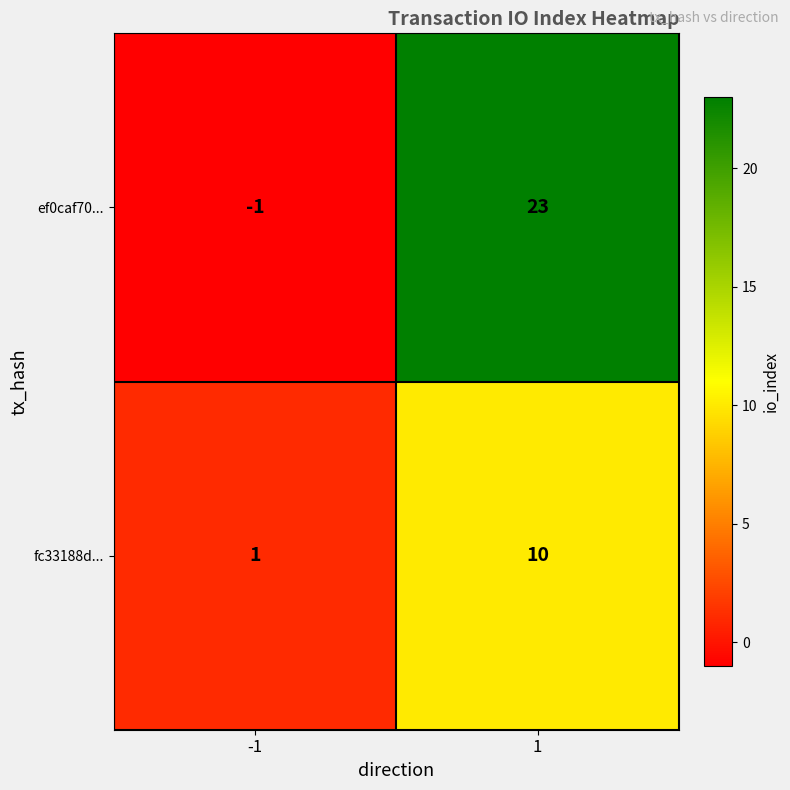

Reading left to right, what are all the values shown in this chart?

ef0caf70...: -1	23
fc33188d...: 1	10